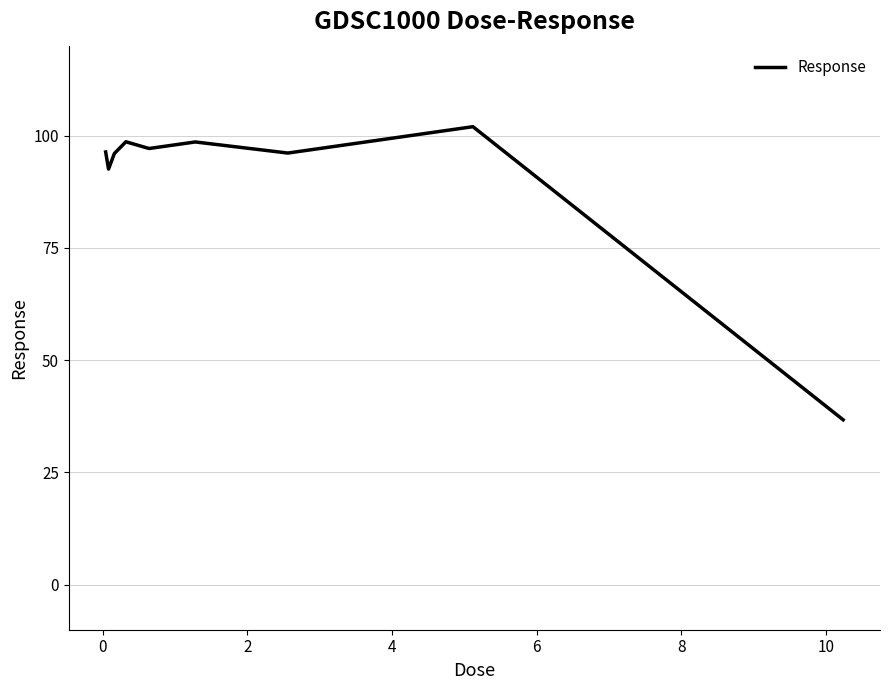

How many lines are shown in the chart?

1